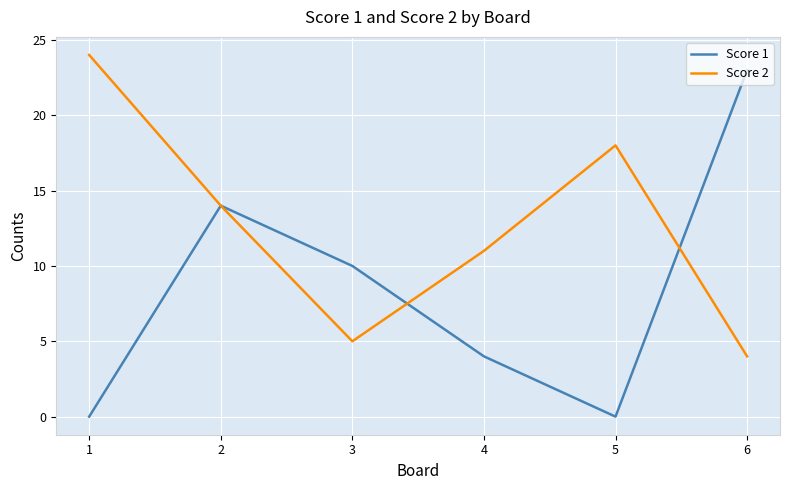

Is the value of Score 2 at 5 greater than the value of Score 1 at 1?

Yes